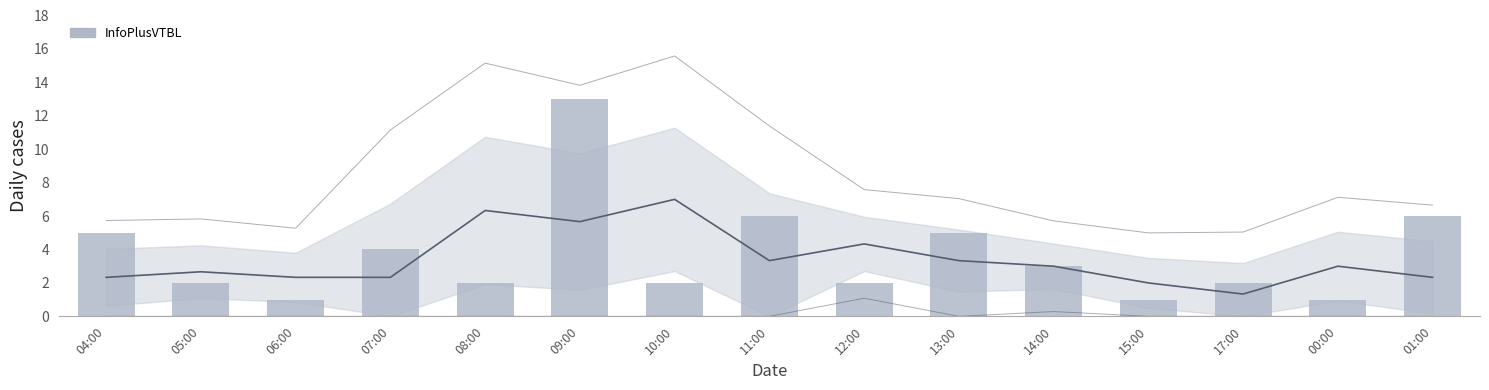

Reading left to right, transcribe all the data shown in this chart.

5	2	1	4	2	13	2	6	2	5	3	1	2	1	6